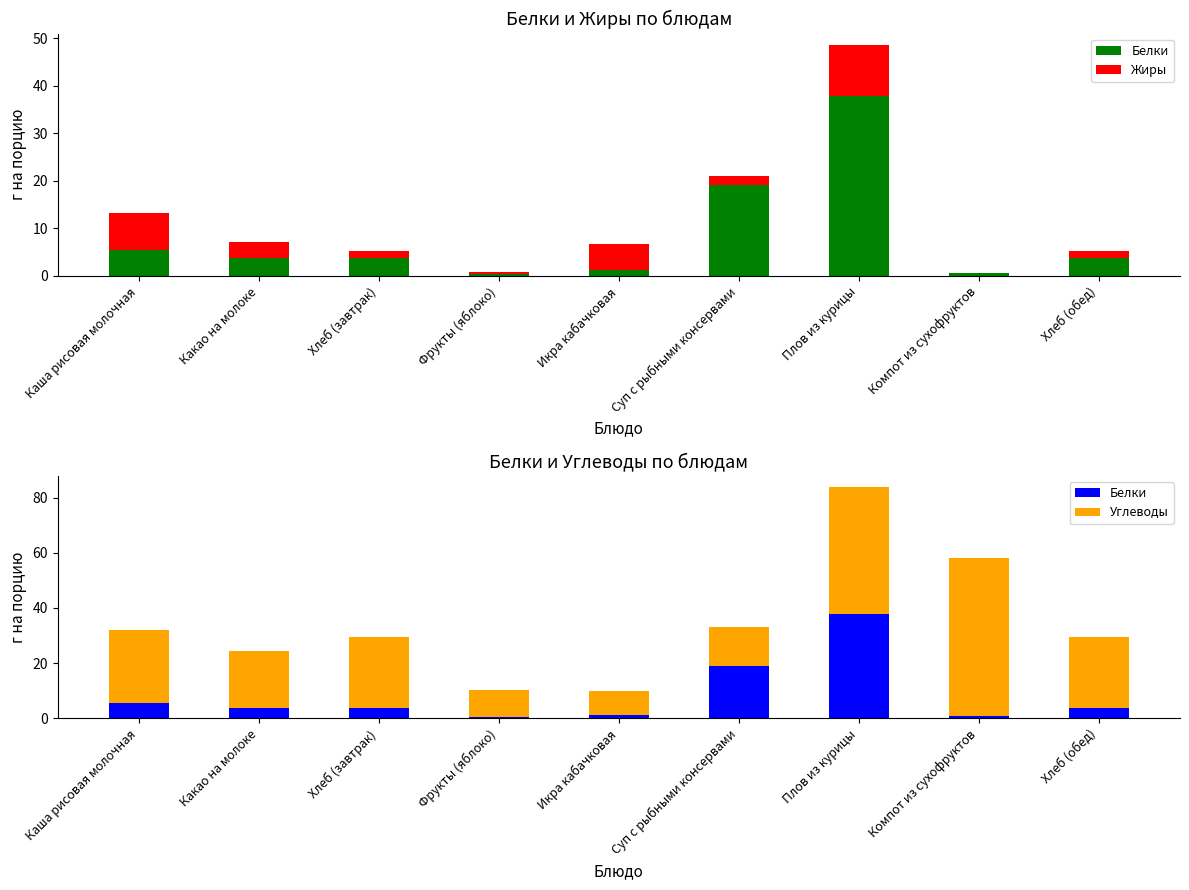

Which category has the highest value in the Углеводы series?

Компот из сухофруктов